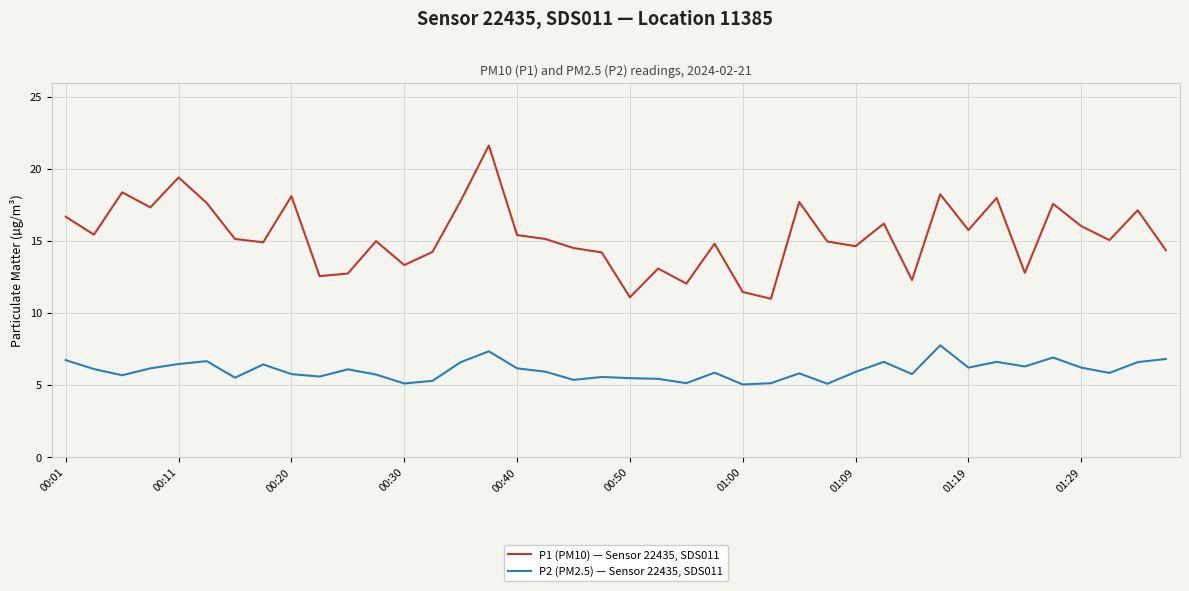

True or false: P2 (PM2.5) — Sensor 22435, SDS011 and P1 (PM10) — Sensor 22435, SDS011 intersect in this chart.

False